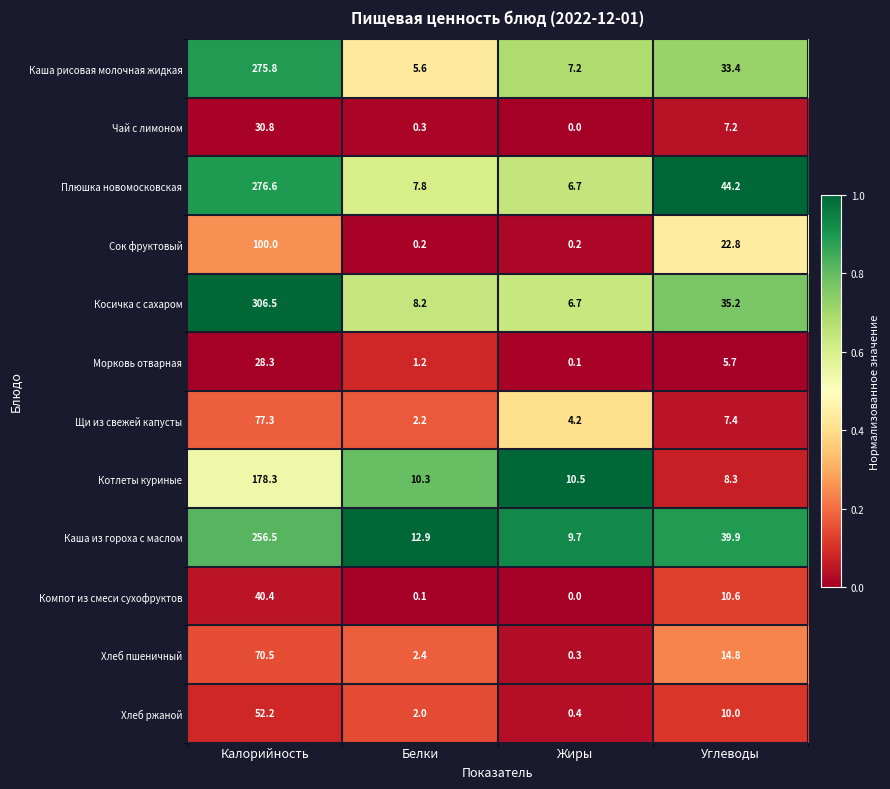

Which label corresponds to the largest value in the chart?

Калорийность